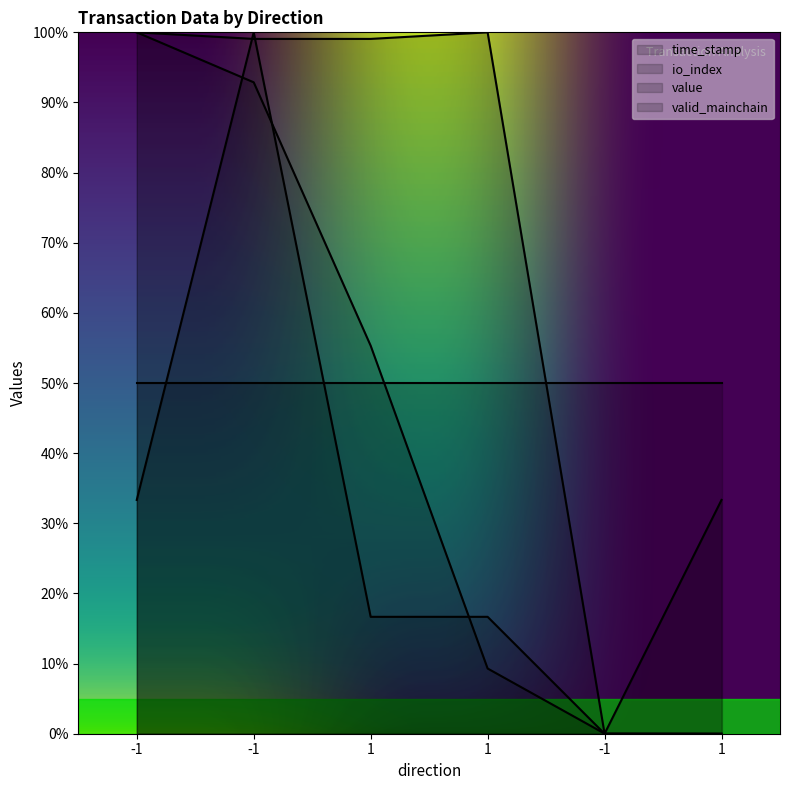

In value, how many points are higher than both neighbors (excluding endpoints)?

1